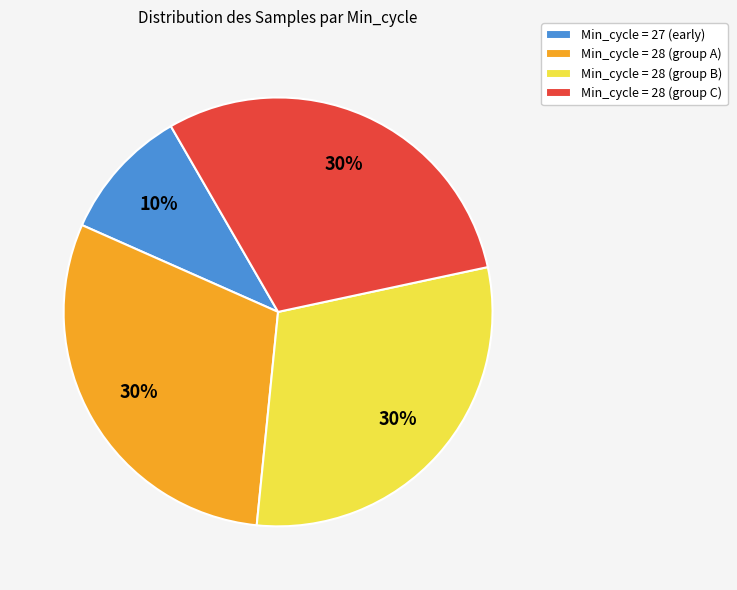

Between Min_cycle = 27 (early) and Min_cycle = 28 (group C), which is larger?

Min_cycle = 28 (group C)